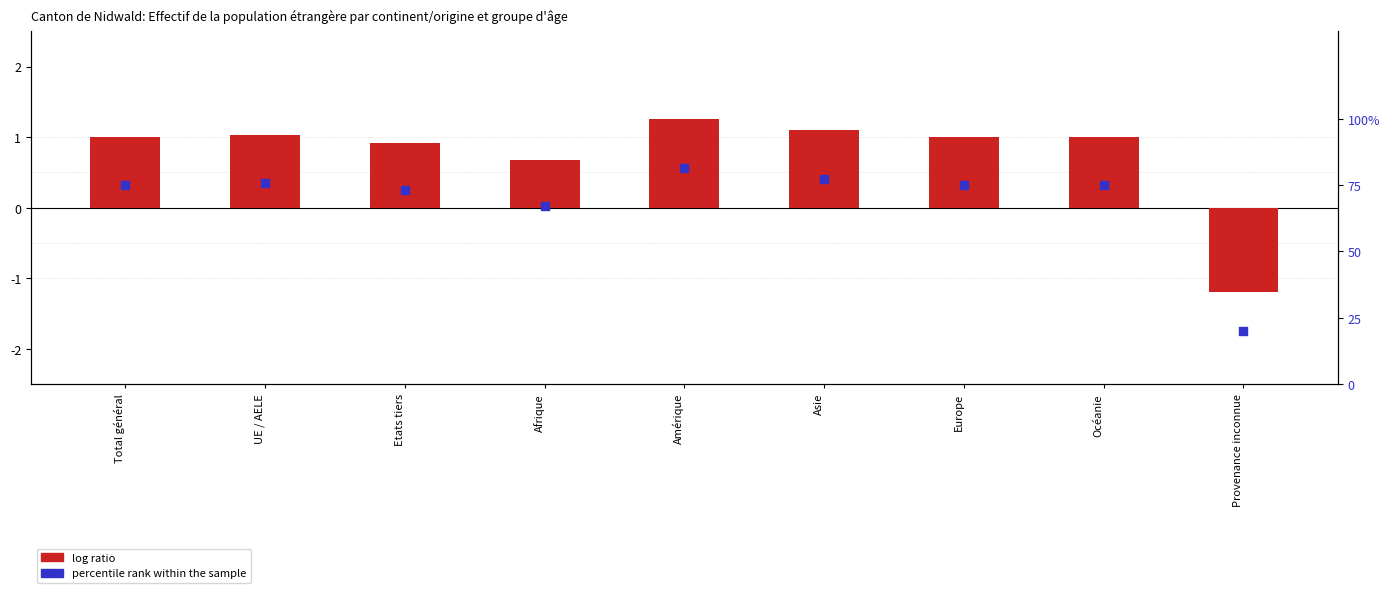

Is the value of percentile rank within the sample at Afrique greater than the value of log ratio at Asie?

Yes